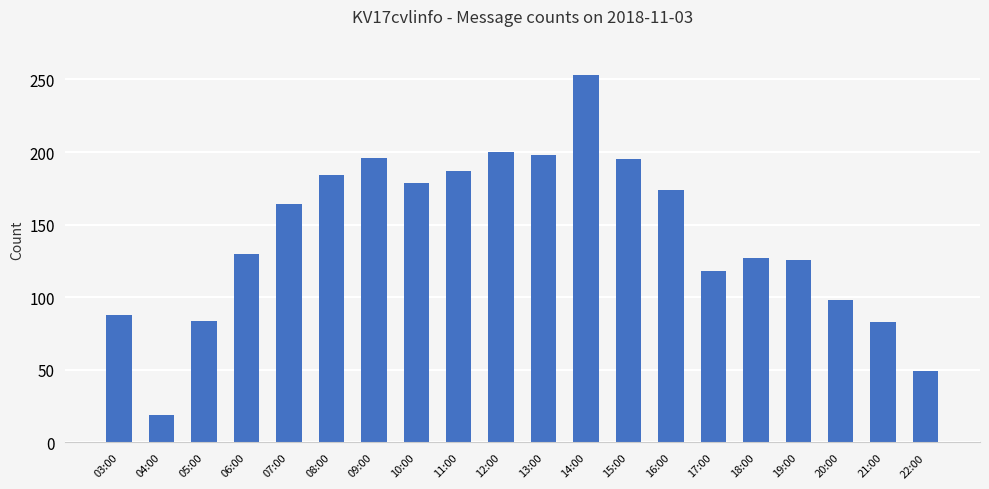

Does the chart contain any negative values?

No